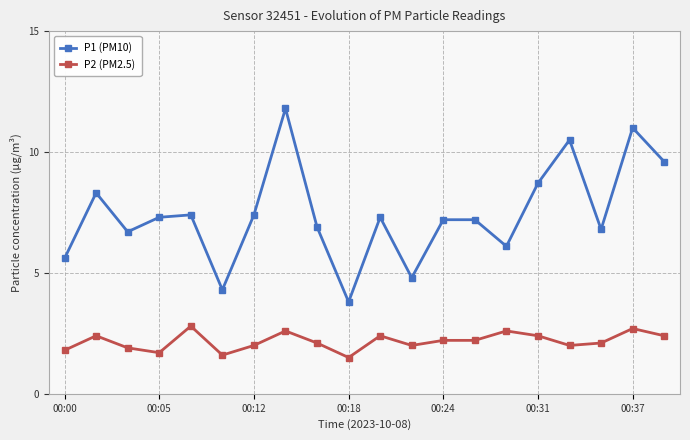

True or false: P1 (PM10) has more than 2 points higher than both neighbors.

True